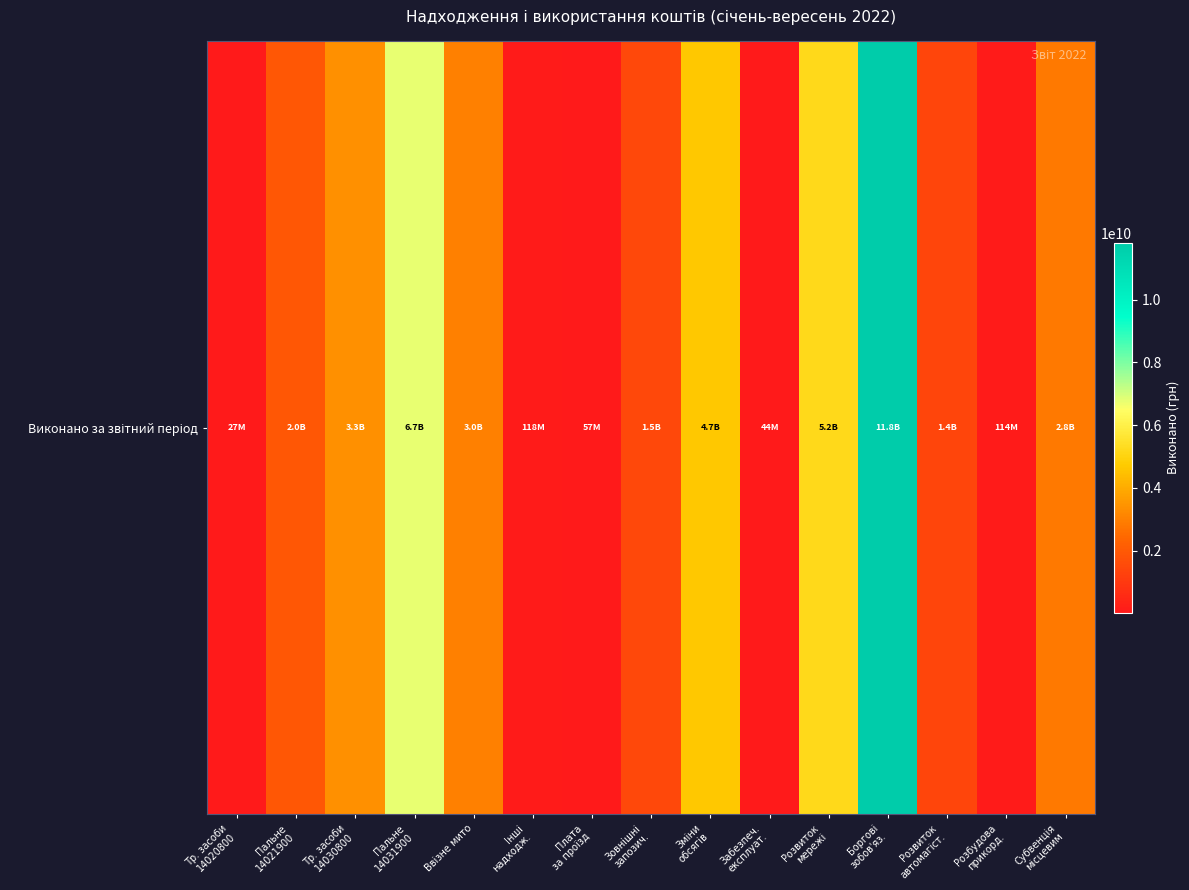

The chart shows a value of 44090847.8 at Забезпеч.
експлуат.. True or false?

True